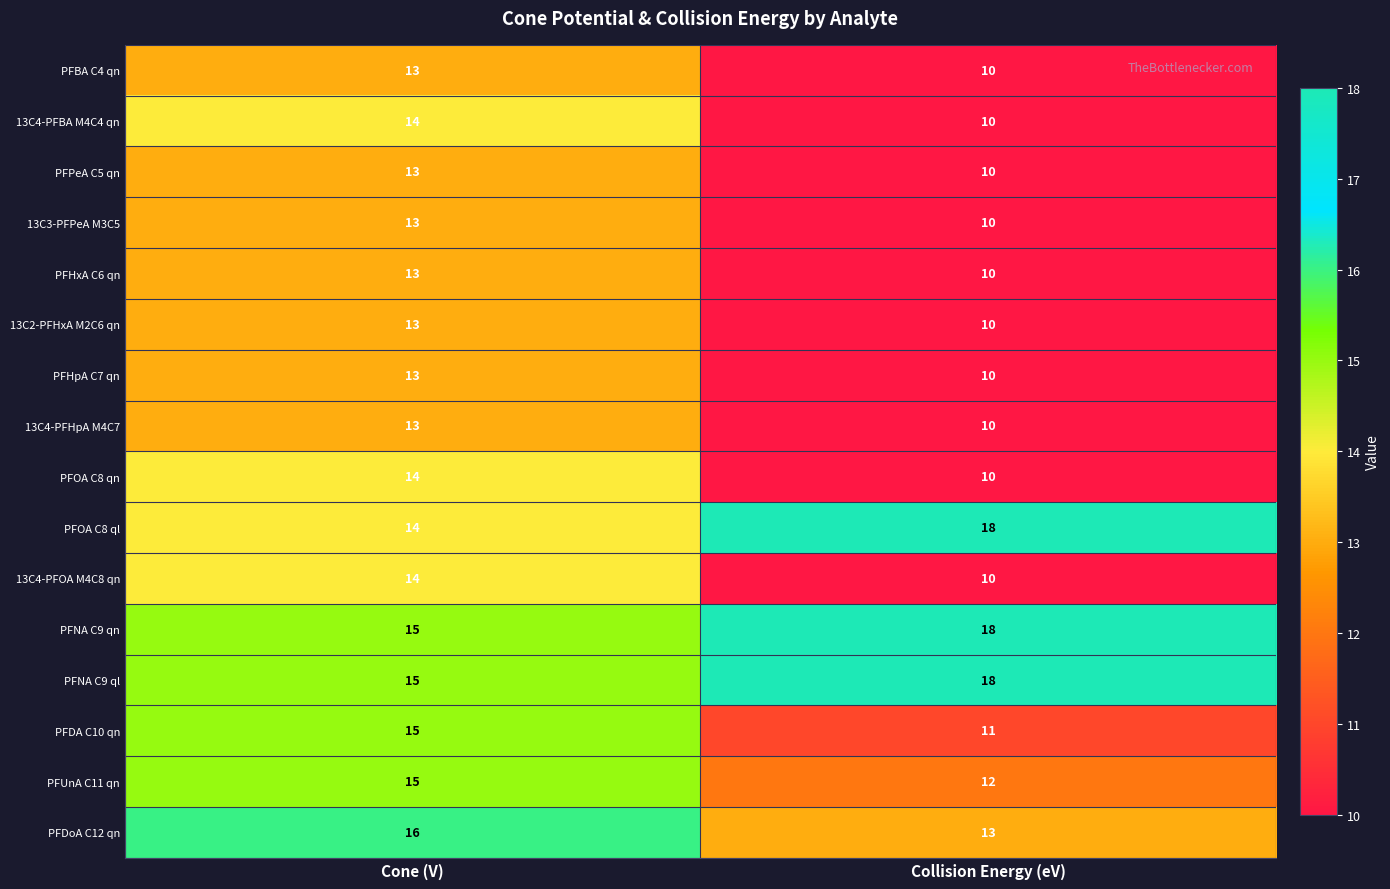

The value of PFNA C9 ql at Collision Energy (eV) is 18. True or false?

True